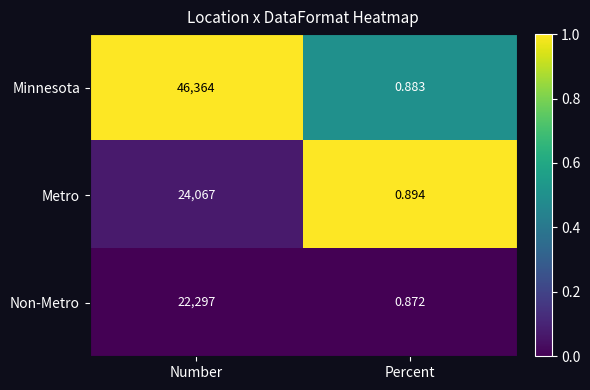

What is the total value across all series at Number?

92728.0